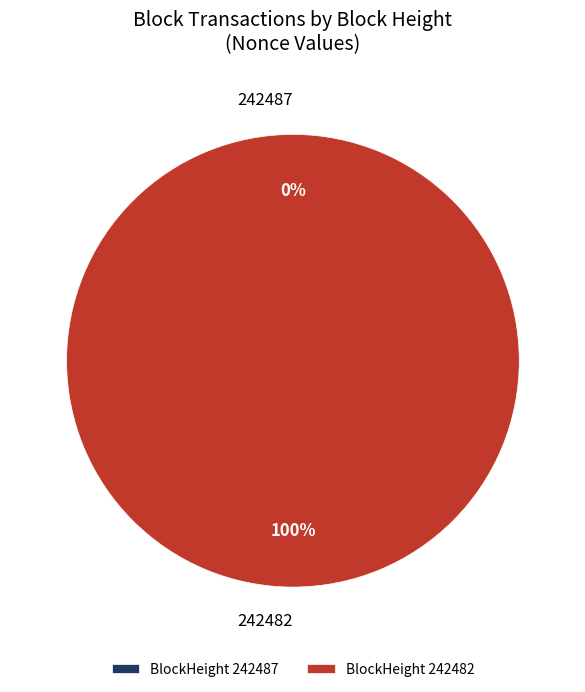

Which category has the biggest portion of the pie?

242482